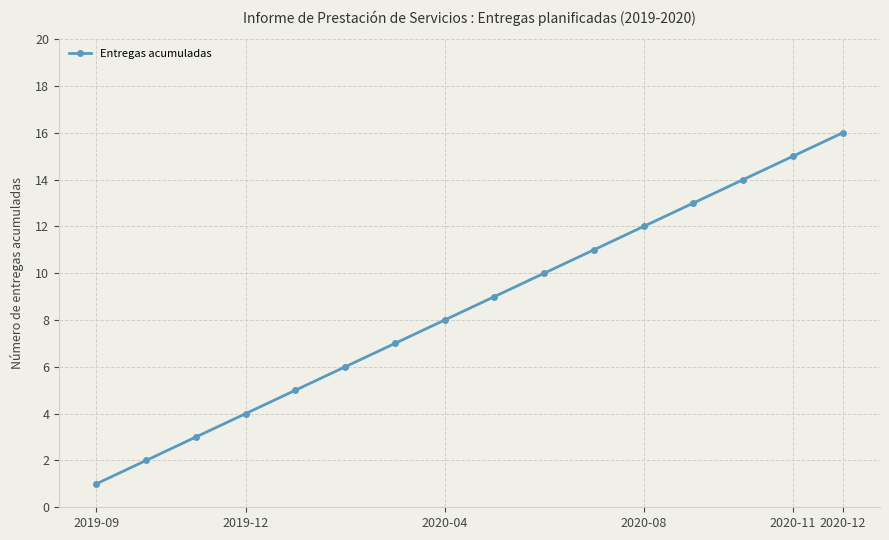

Reading left to right, extract all data points from this chart.

1	2	3	4	5	6	7	8	9	10	11	12	13	14	15	16